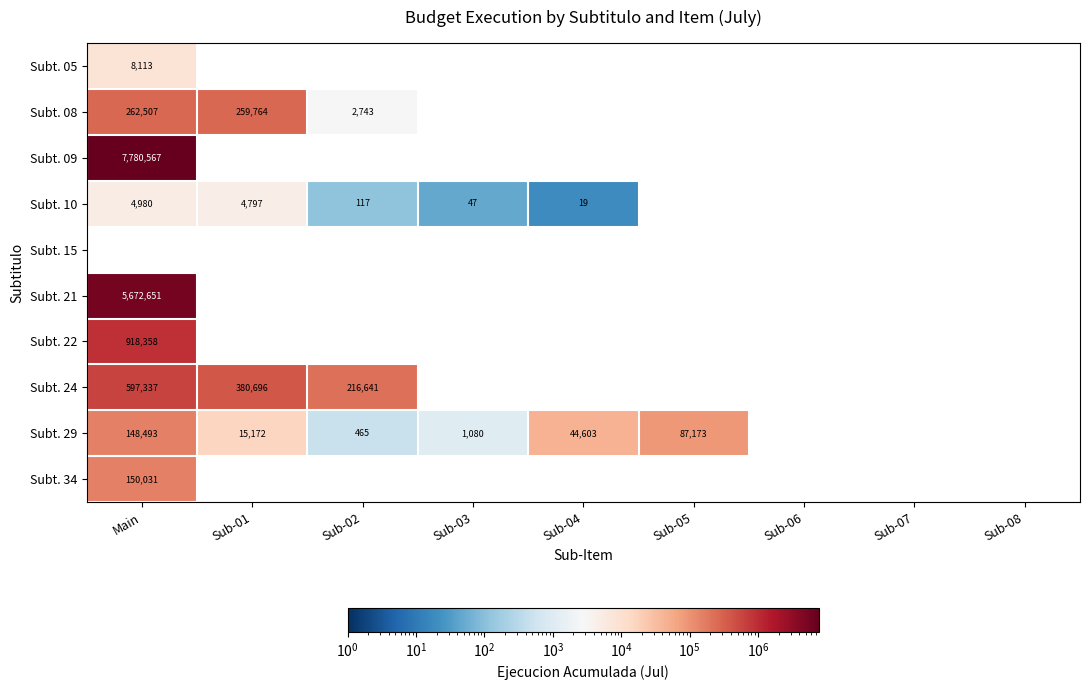

True or false: Subt. 10 has a value of 7787 at Sub-01.

False